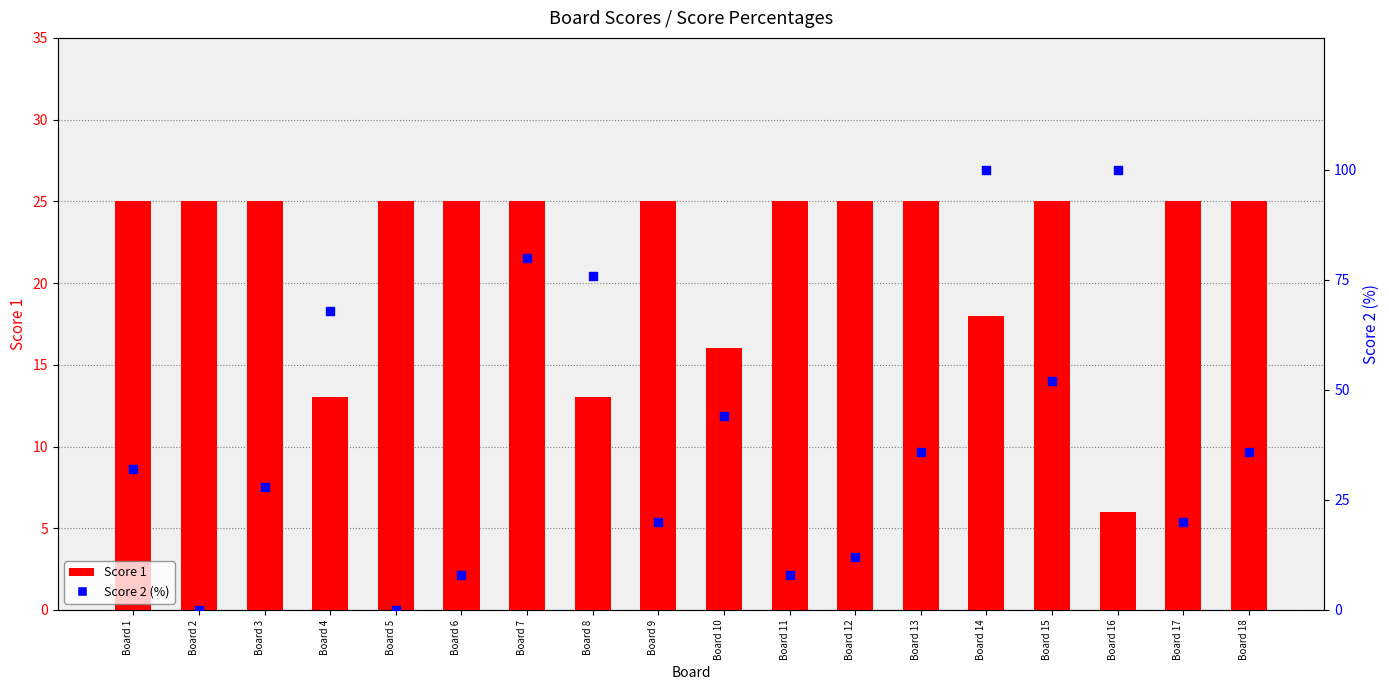

Which series reaches the maximum Y coordinate?

Score 2 (%)